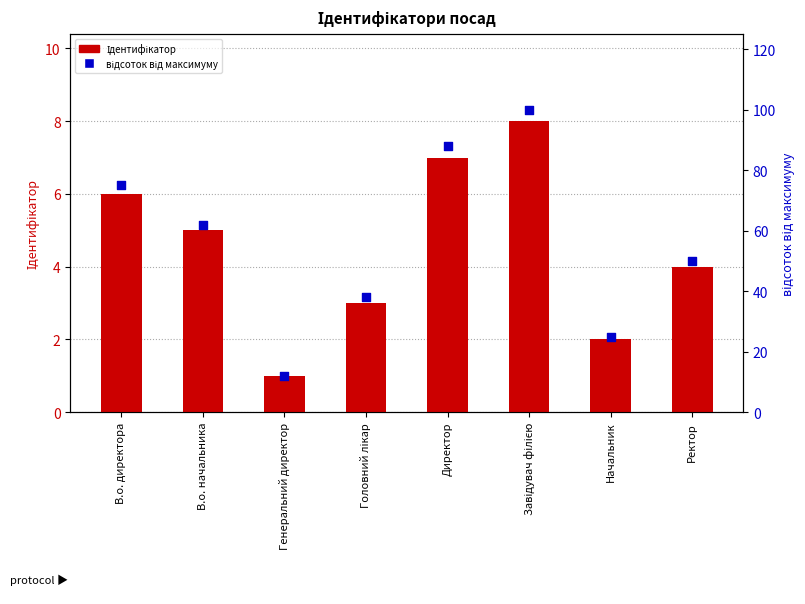

At how many categories does at least one series exceed 80?

2